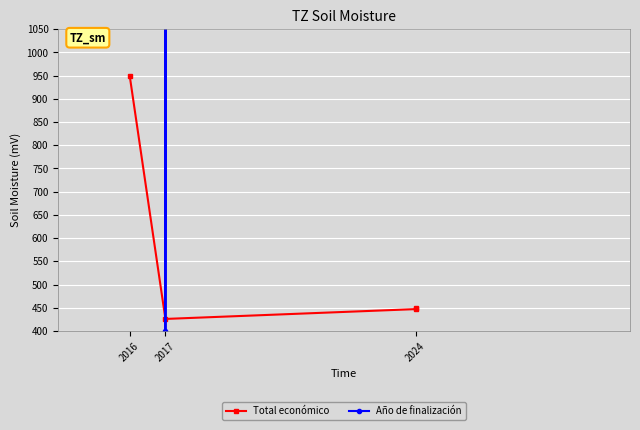

At which category does the chart reach its minimum across all series?

2017